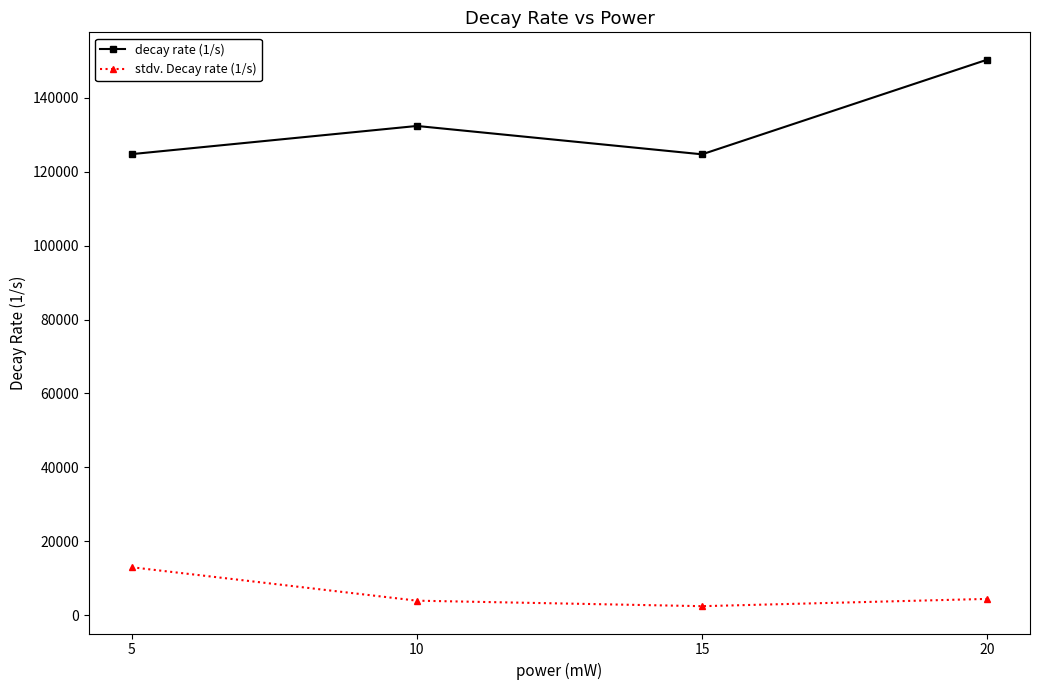

Which series has the largest total across all categories?

decay rate (1/s)